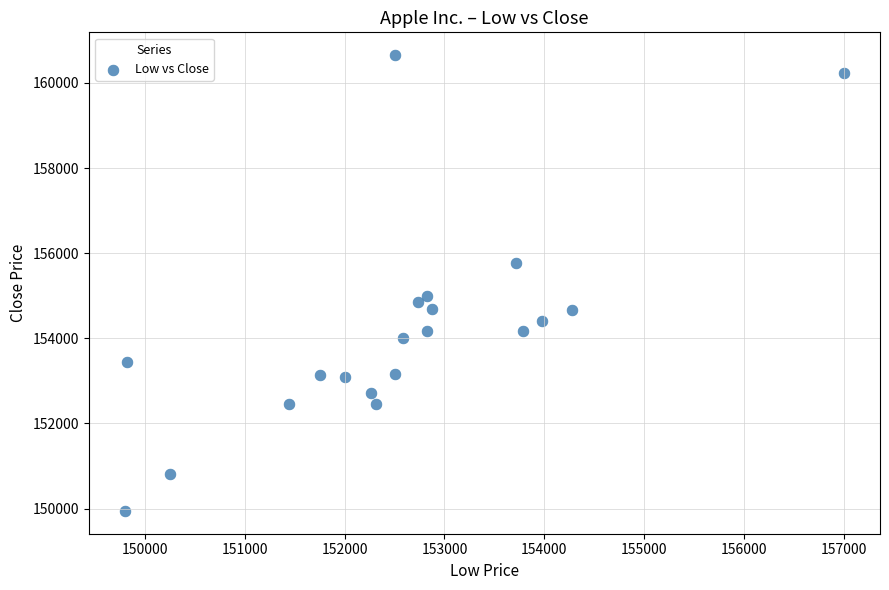

What is the range of X values (max minus min)?

7201